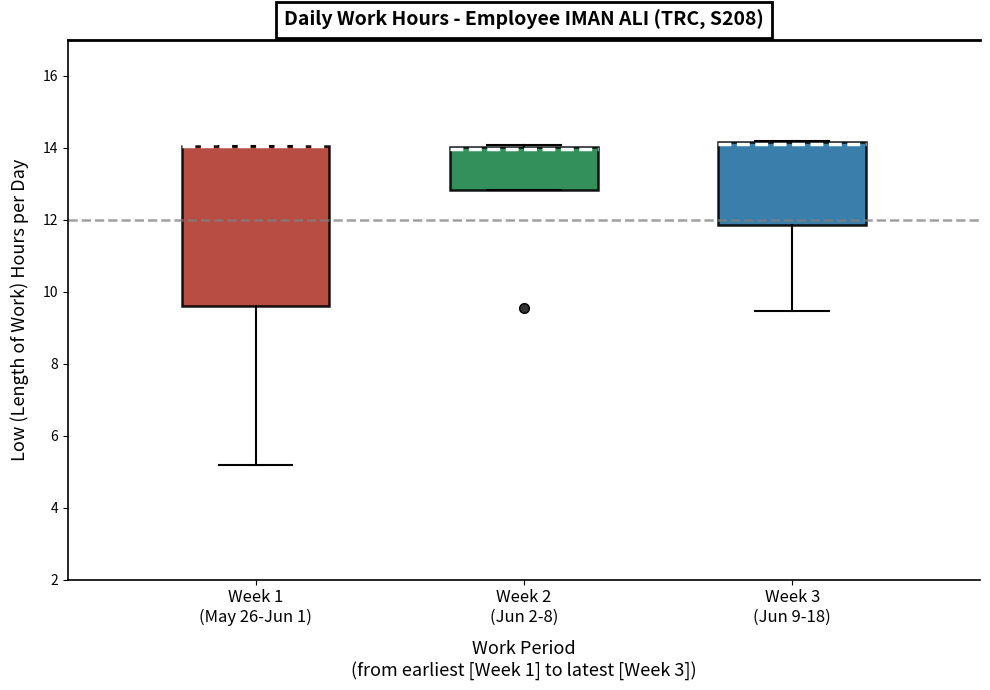

Reading left to right, transcribe this box plot: for each box, give where its median line is, the range the box spans, and where its two whiskers end, as read against the y-axis. The values are not printed on the chart, so give them approximately, as read against the axis.

Week 1 (May 26-Jun 1): median 14.0 (drawn on the box's upper edge), box 9.6 to 14.0, whiskers 5.2 to 14.0
Week 2 (Jun 2-8): median 14.0 (just below the box's upper edge), box 12.8 to 14.0, whiskers 12.8 to 14.0
Week 3 (Jun 9-18): median 14.2 (drawn on the box's upper edge), box 11.8 to 14.2, whiskers 9.4 to 14.2